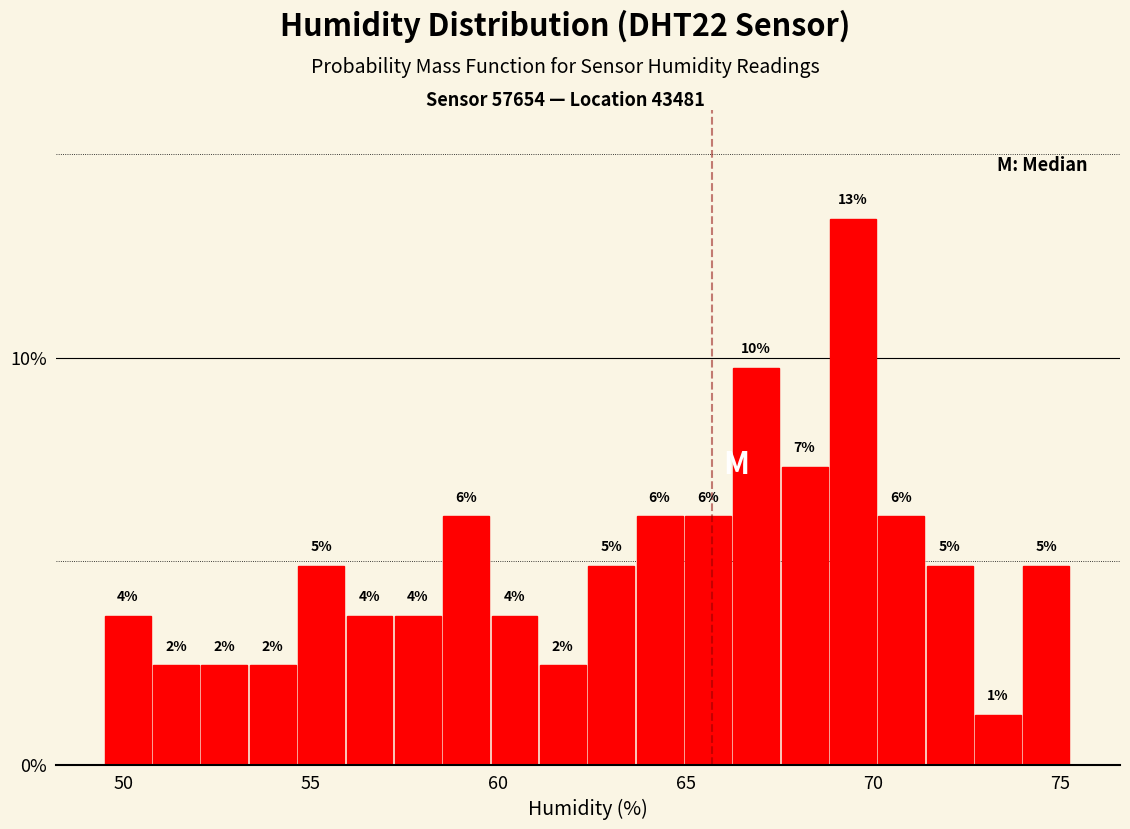

Around what value on the x-axis is the tallest bar? Give the approximate position of its centre, as read against the axis.

69.5